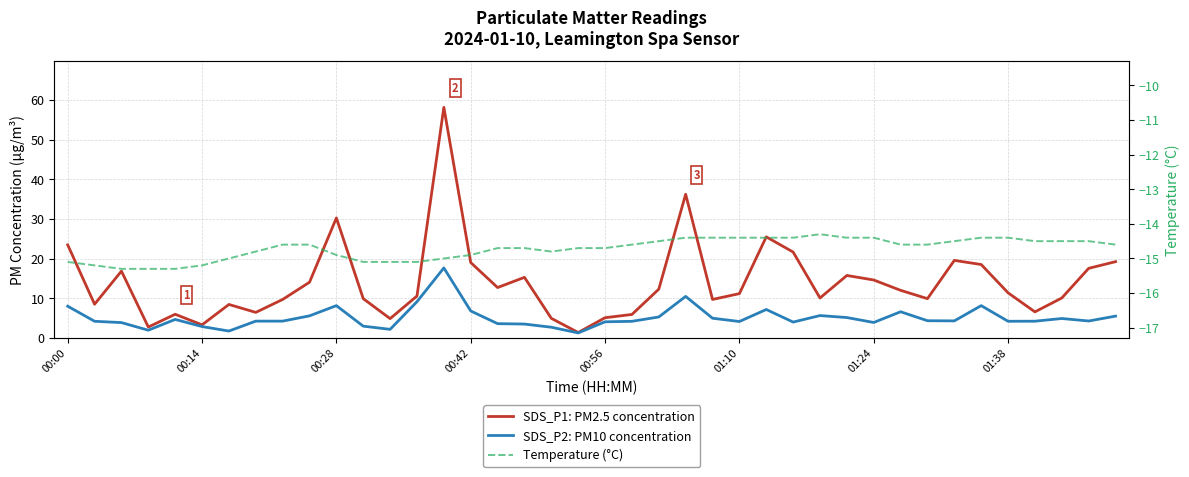

True or false: SDS_P2: PM10 concentration has a value of 4.2 at 21.

True